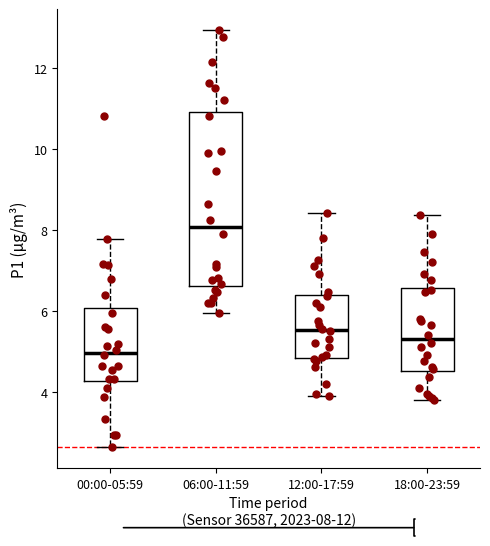

Which box's median line is the lowest?

00:00-05:59